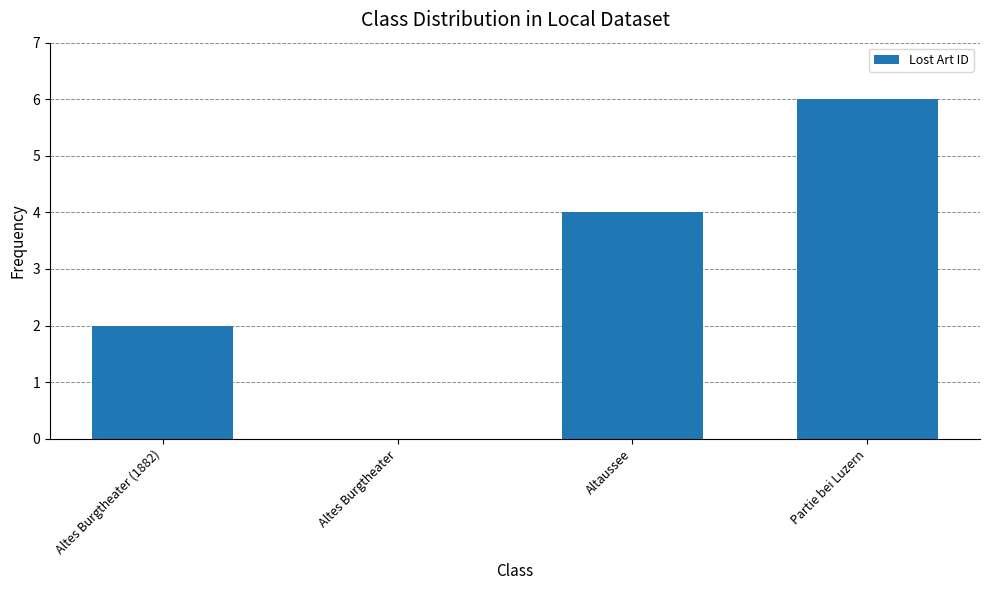

Count the values in the range 2 to 6.

3